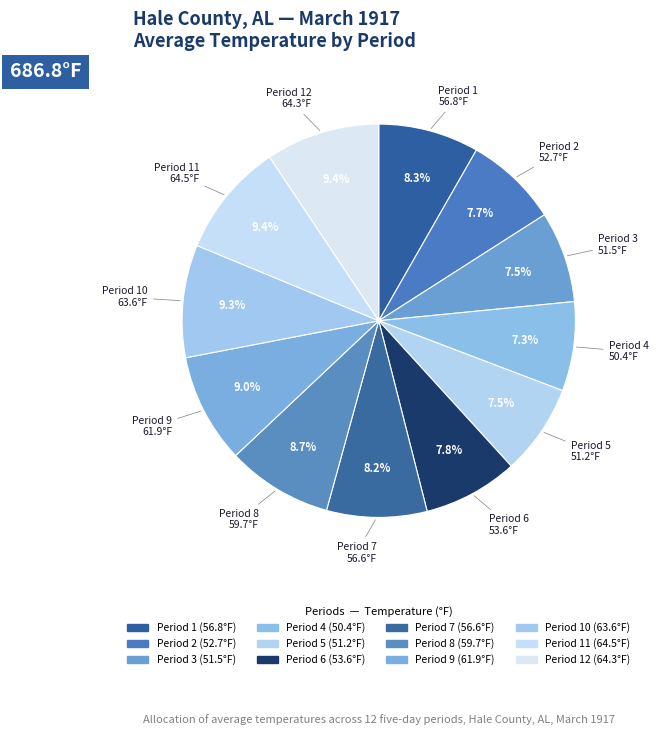

What is the largest slice in the pie chart?

Period 11